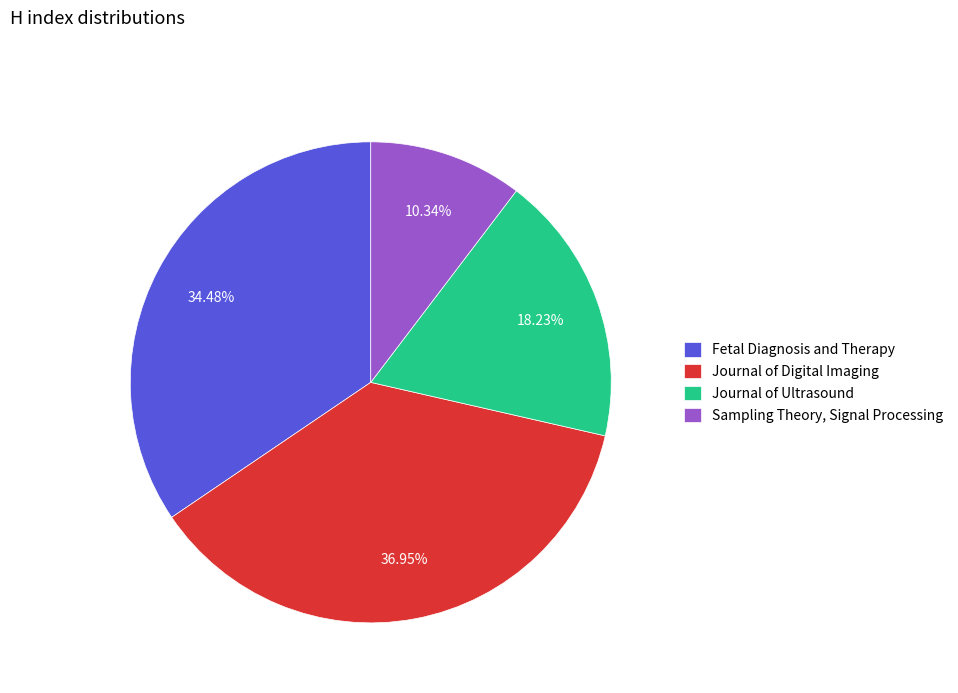

Approximately how many times larger is the value at Fetal Diagnosis and Therapy compared to Journal of Ultrasound?

1.9